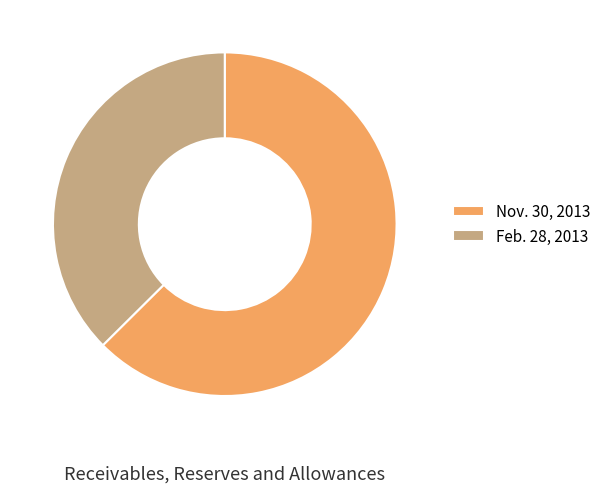

What is the ratio of the value at Nov. 30, 2013 to the value at Feb. 28, 2013?

1.7